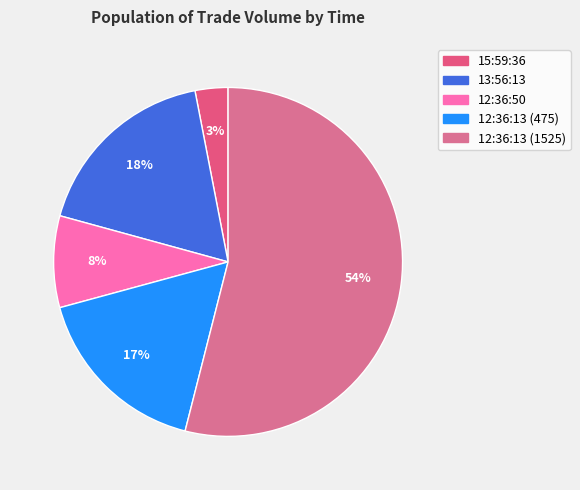

Which category has the smallest portion of the pie?

15:59:36